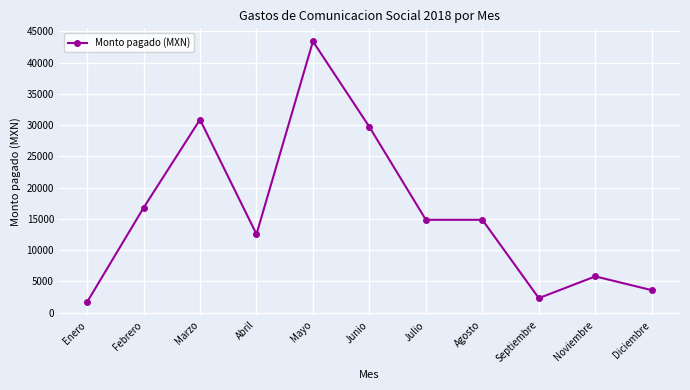

Does the chart display data point markers on the line(s)?

Yes